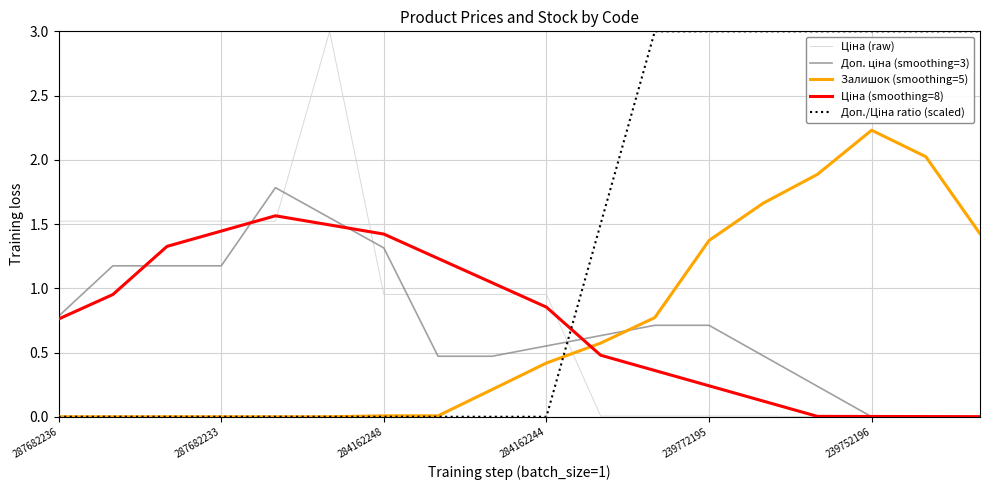

What is the maximum value shown in the chart?

3.0